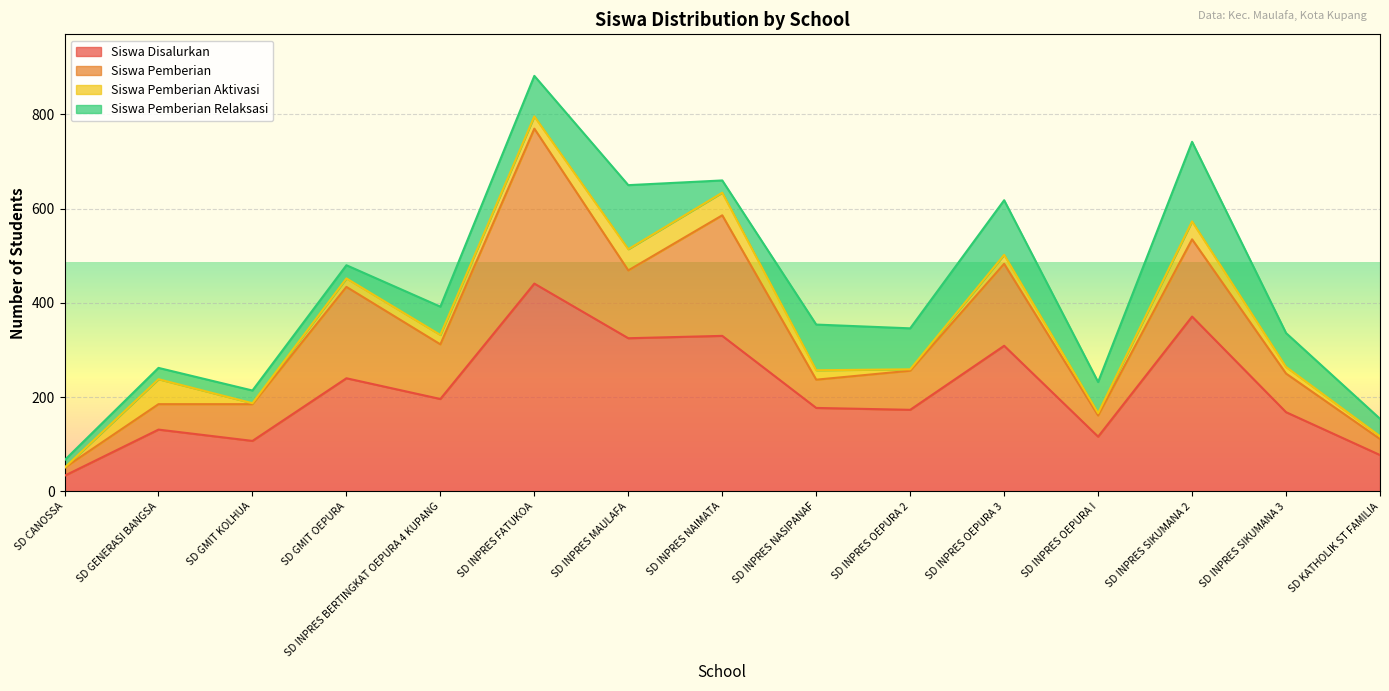

At which category is the sum across all series the highest?

SD INPRES FATUKOA